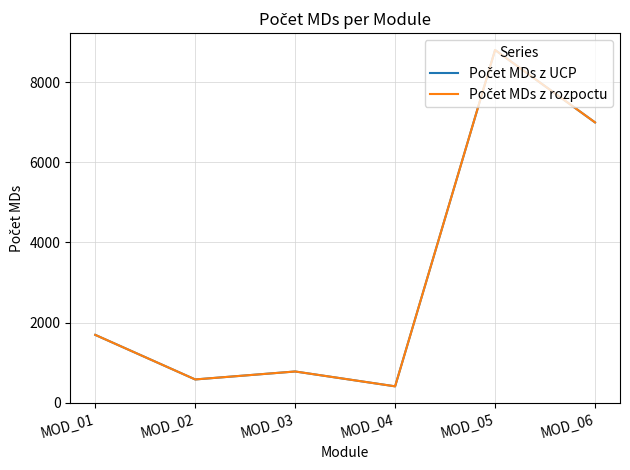

At which category is the sum across all series the highest?

MOD_05